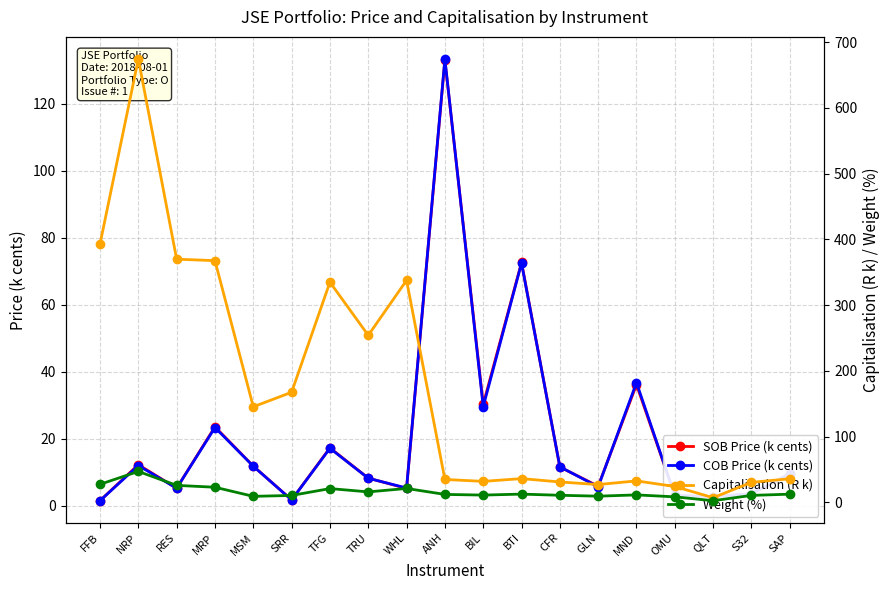

What is the label of the 4th point from the left?

MRP